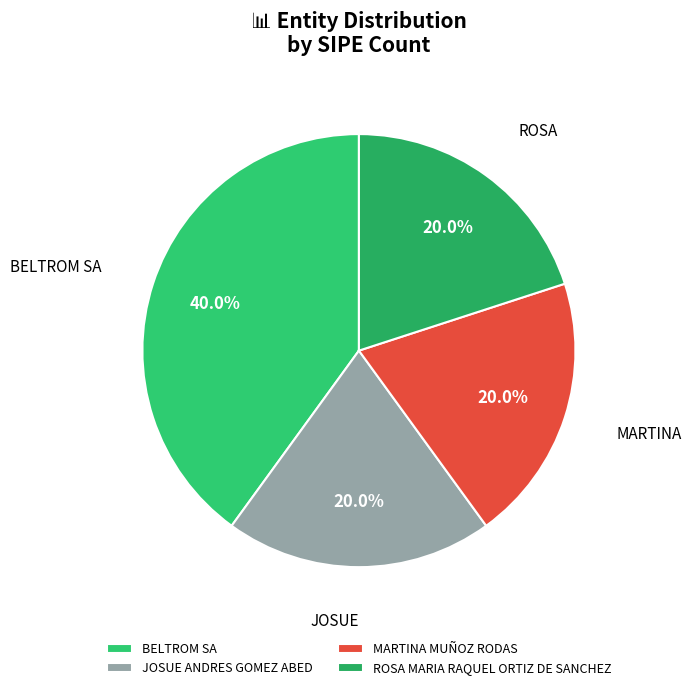

What is the ratio of the value at ROSA MARIA RAQUEL ORTIZ DE SANCHEZ to the value at JOSUE ANDRES GOMEZ ABED?

1.0